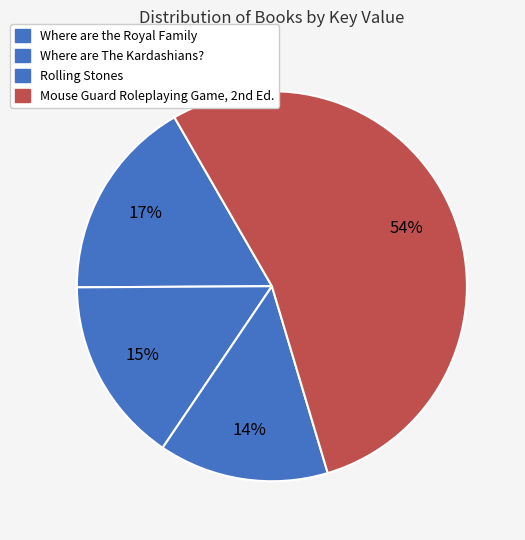

What is the largest slice in the pie chart?

Mouse Guard Roleplaying Game, 2nd Ed.